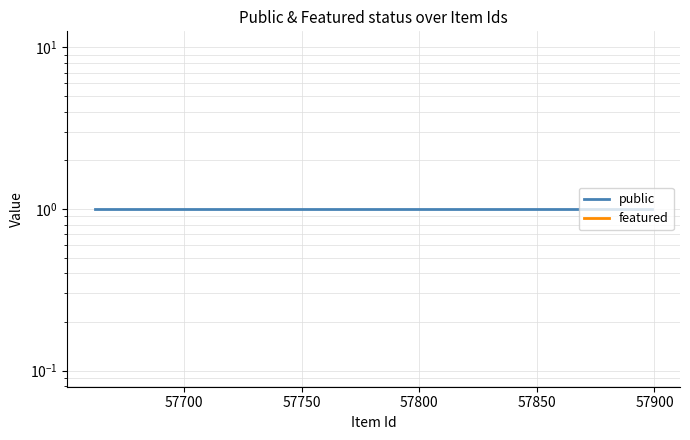

Rank the series by their maximum value, from highest to lowest.

public, featured